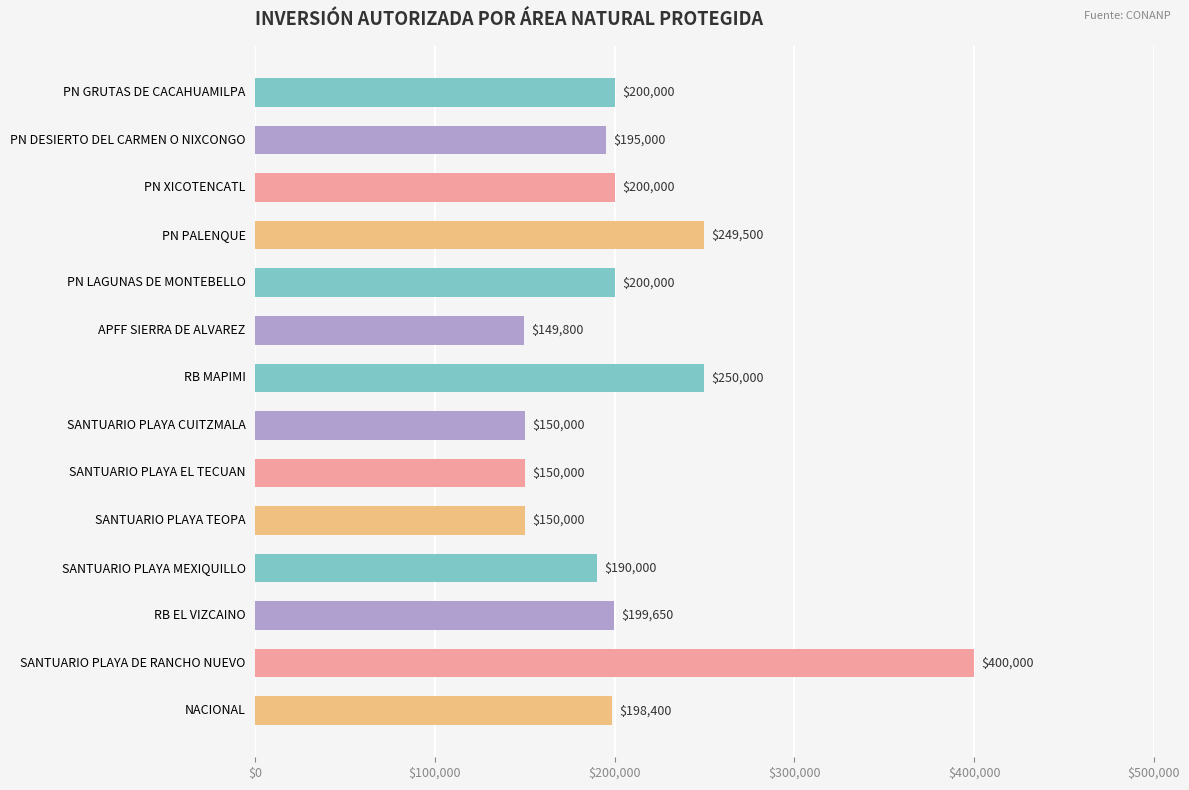

Reading top to bottom, extract all data points from this chart.

PN GRUTAS DE CACAHUAMILPA=200000	PN DESIERTO DEL CARMEN O NIXCONGO=195000	PN XICOTENCATL=200000	PN PALENQUE=249500	PN LAGUNAS DE MONTEBELLO=200000	APFF SIERRA DE ALVAREZ=149800	RB MAPIMI=250000	SANTUARIO PLAYA CUITZMALA=150000	SANTUARIO PLAYA EL TECUAN=150000	SANTUARIO PLAYA TEOPA=150000	SANTUARIO PLAYA MEXIQUILLO=190000	RB EL VIZCAINO=199650	SANTUARIO PLAYA DE RANCHO NUEVO=400000	NACIONAL=198400